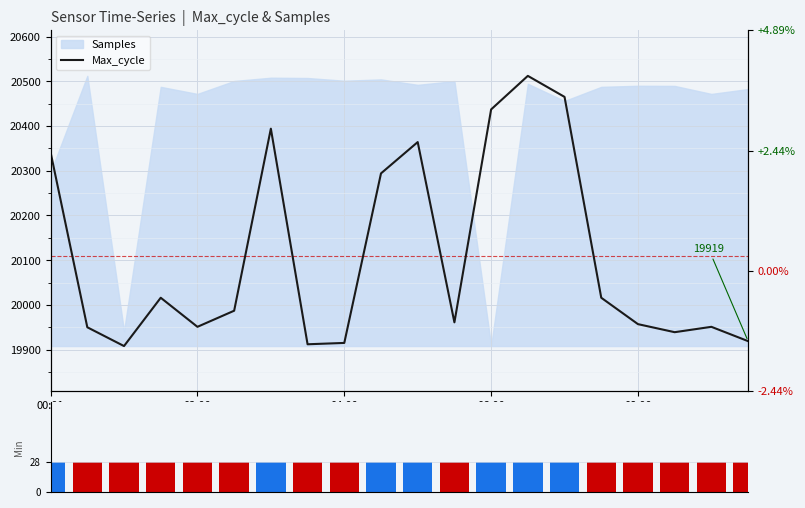

The Min_cycle series shows 28 at 19. True or false?

True